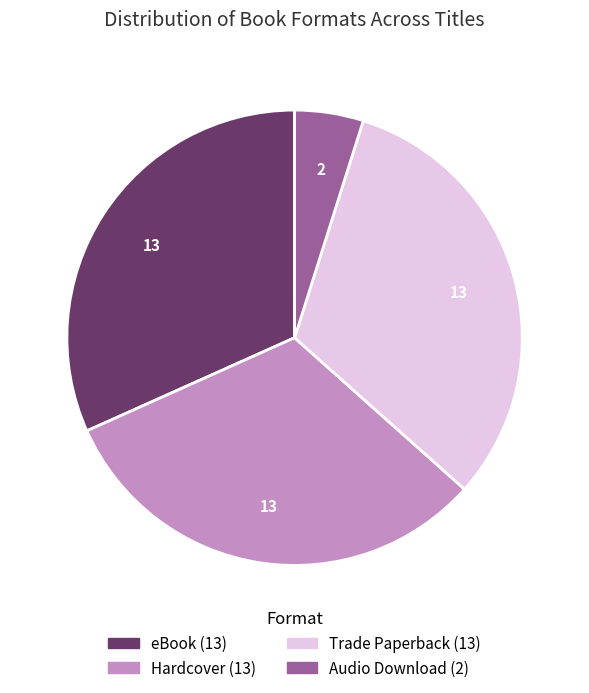

Does eBook account for over 50% of the chart?

No